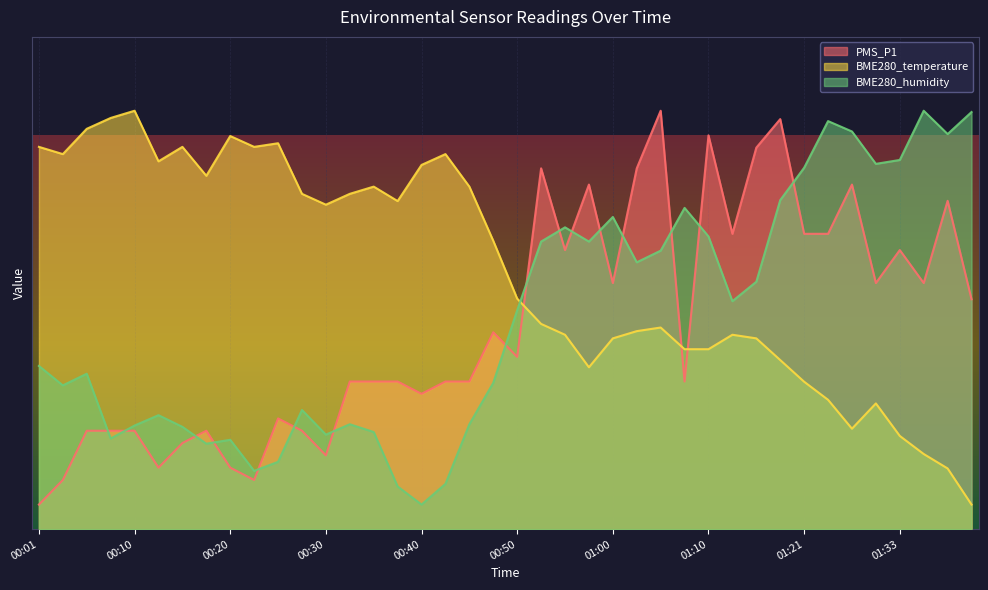

Is the value of BME280_humidity at 00:01 greater than the value of PMS_P1 at 00:20?

Yes